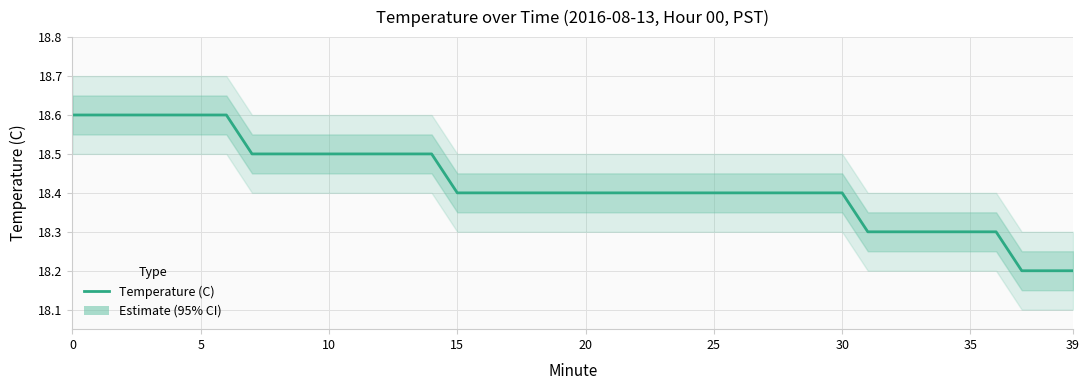

What is the maximum value shown in the chart?

18.6